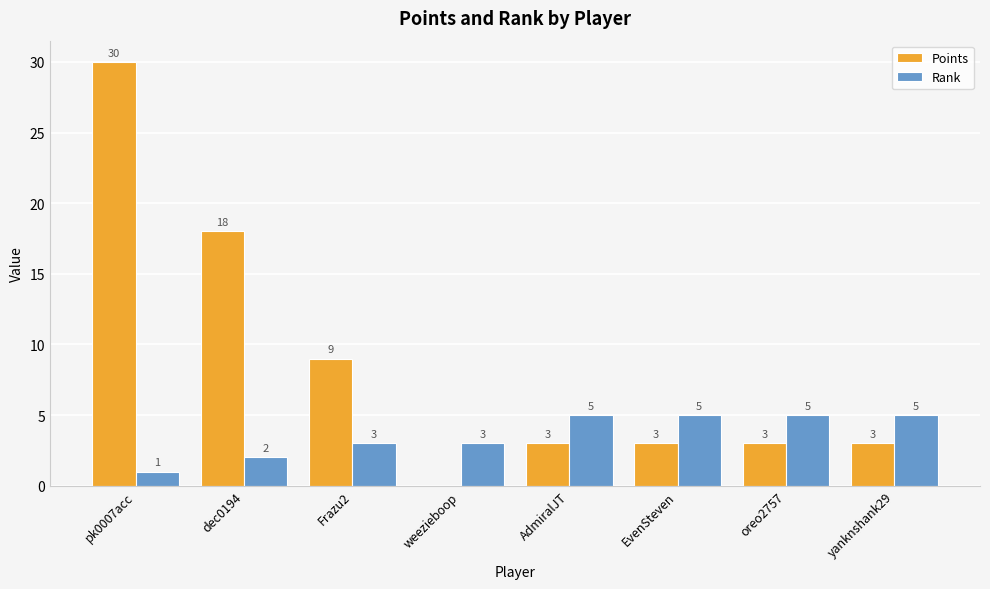

What are all the series names shown in the legend?

Points, Rank